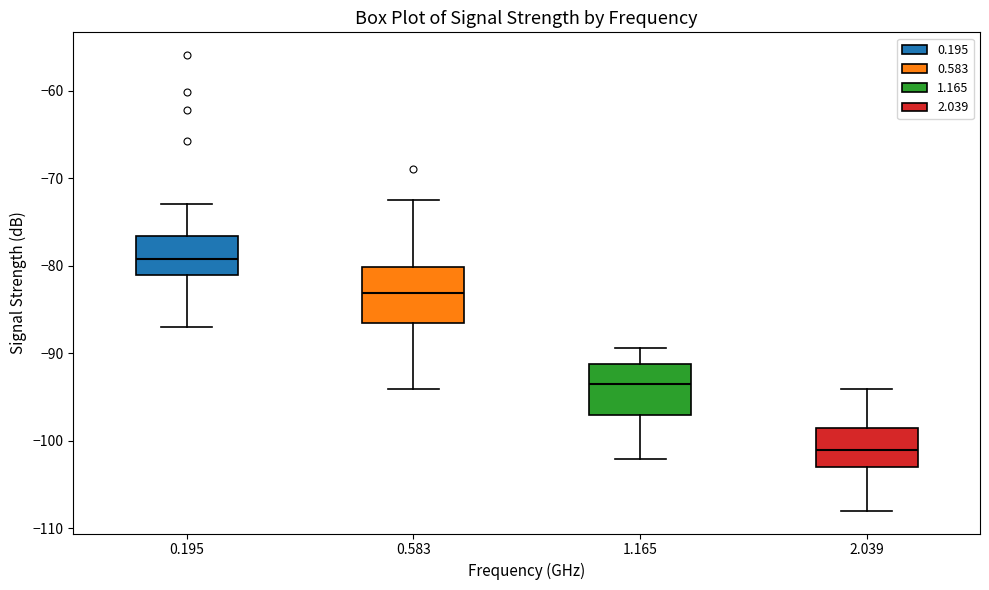

Reading left to right, transcribe this box plot: for each box, give where its median line is, the range the box spans, and where its two whiskers end, as read against the y-axis. The values are not printed on the chart, so give them approximately, as read against the axis.

0.195: median -79, box -81 to -77, whiskers -87 to -73
0.583: median -83, box -87 to -80, whiskers -94 to -72
1.165: median -93, box -97 to -91, whiskers -102 to -89
2.039: median -101, box -103 to -99, whiskers -108 to -94